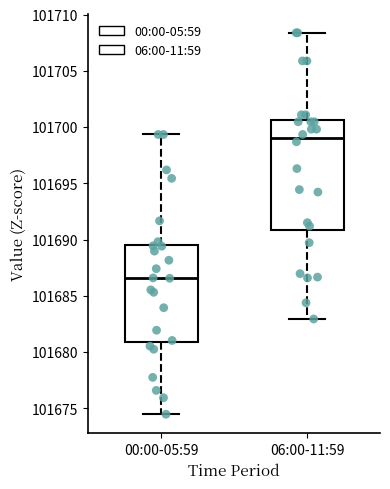

Reading left to right, read every box against the y-axis: the position of its median line, the range the box covers, and the ends of its whiskers. The values are not printed on the chart, so give them approximately, as read against the axis.

00:00-05:59: median 101686.5, box 101681.0 to 101689.5, whiskers 101674.5 to 101699.5
06:00-11:59: median 101699.0, box 101691.0 to 101700.5, whiskers 101683.0 to 101708.5